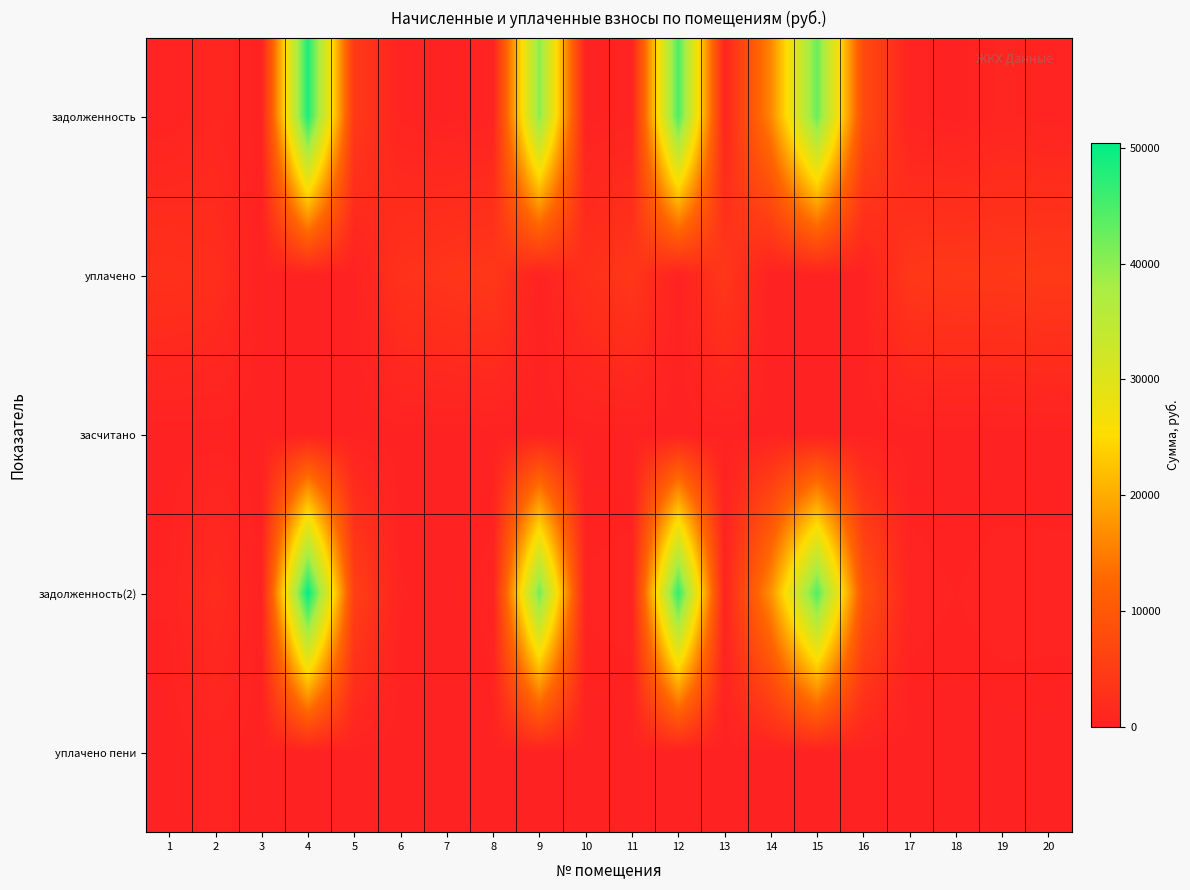

Between 1 and 4, which series saw the biggest shift?

задолженность(2)